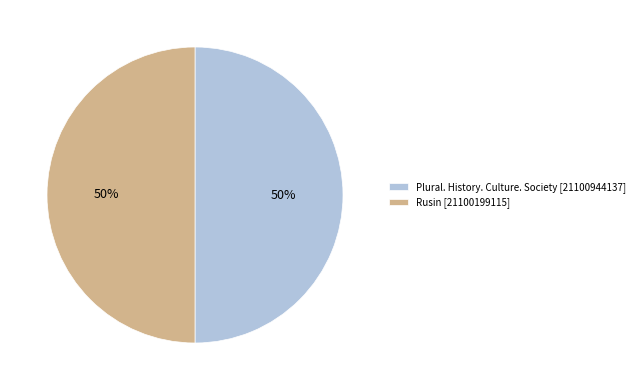

To the nearest percent, what portion does Plural. History. Culture. Society [21100944137] represent?

50%